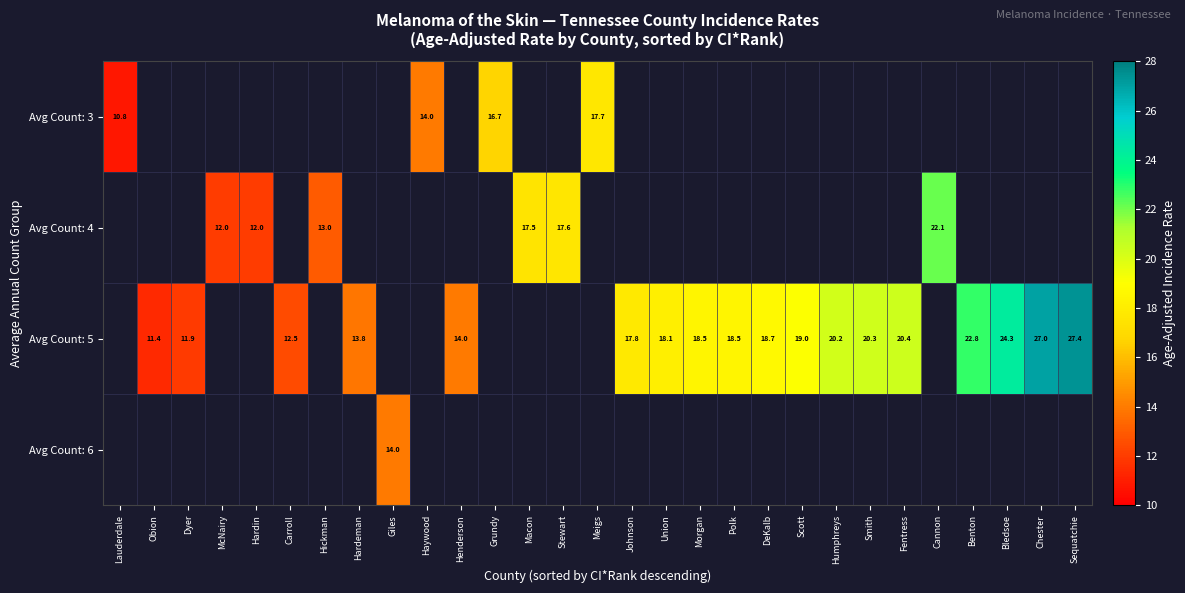

The value of Avg Count: 5 at Smith is 36.1. True or false?

False